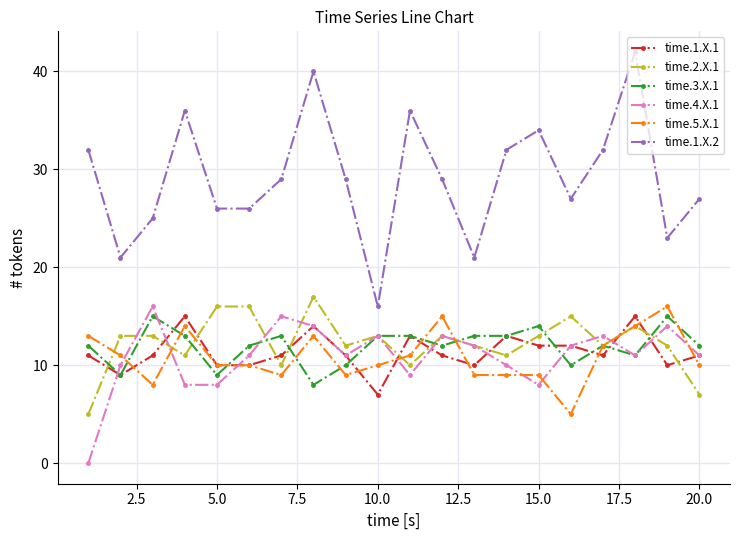

Which series has the largest range (max minus min)?

time.1.X.2